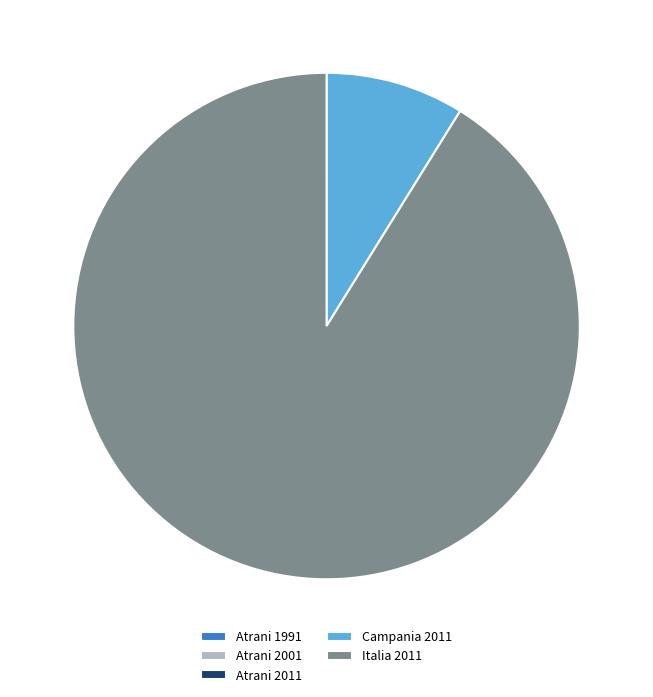

Is there any slice that represents more than half of the pie?

Yes